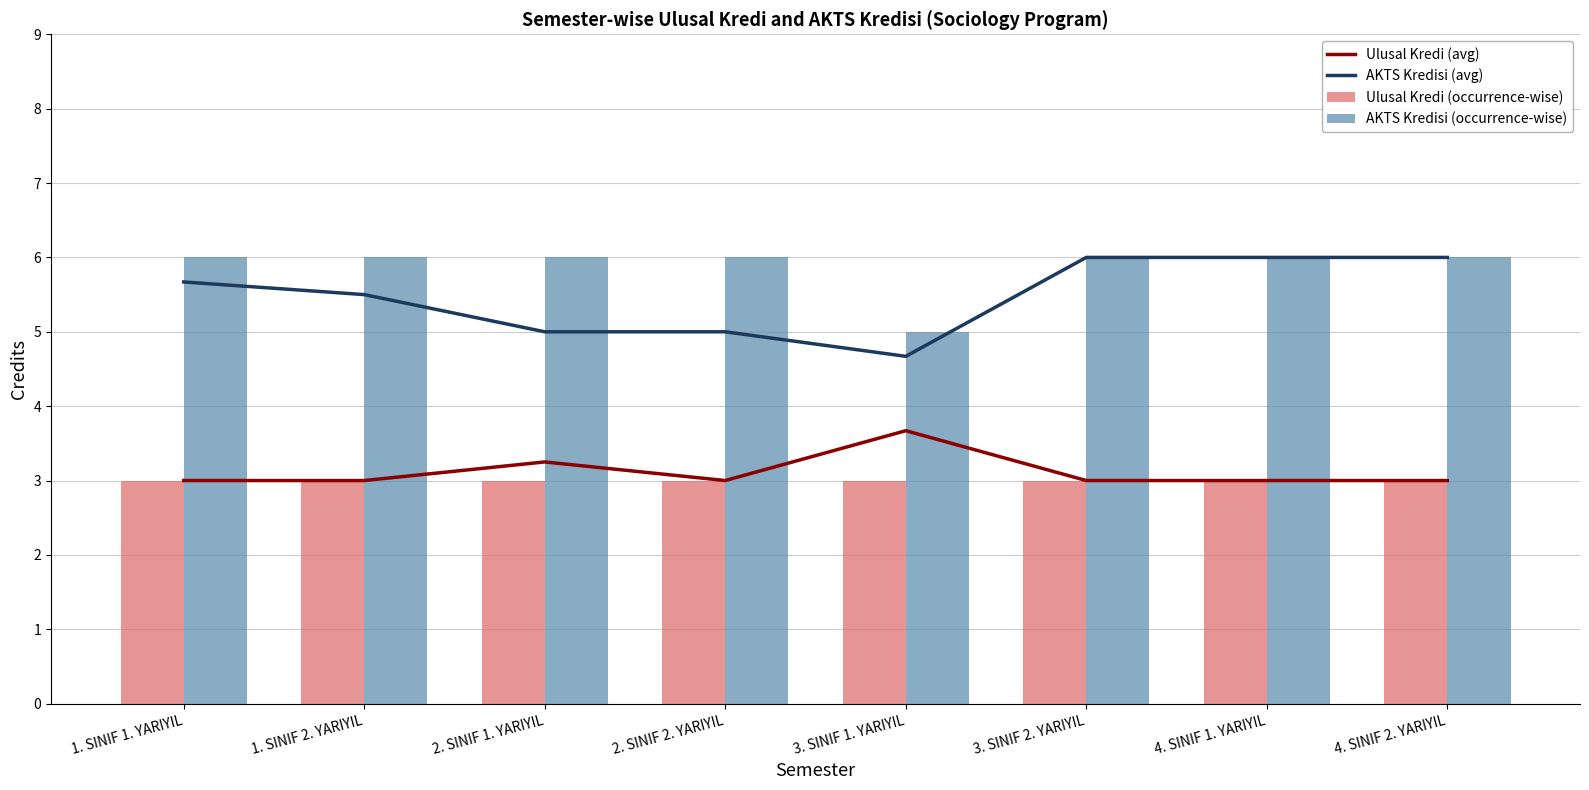

What are all the series names shown in the legend?

Ulusal Kredi (avg), AKTS Kredisi (avg), Ulusal Kredi (occurrence-wise), AKTS Kredisi (occurrence-wise)